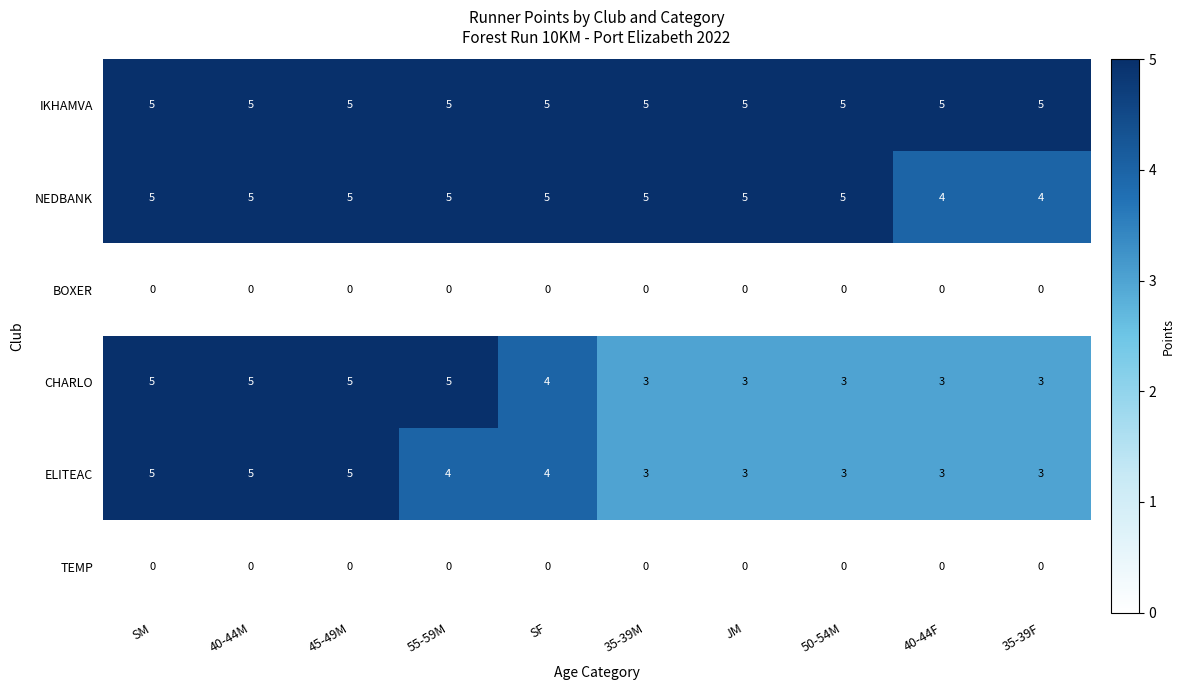

True or false: ELITEAC has a value of 4 at 35-39F.

False